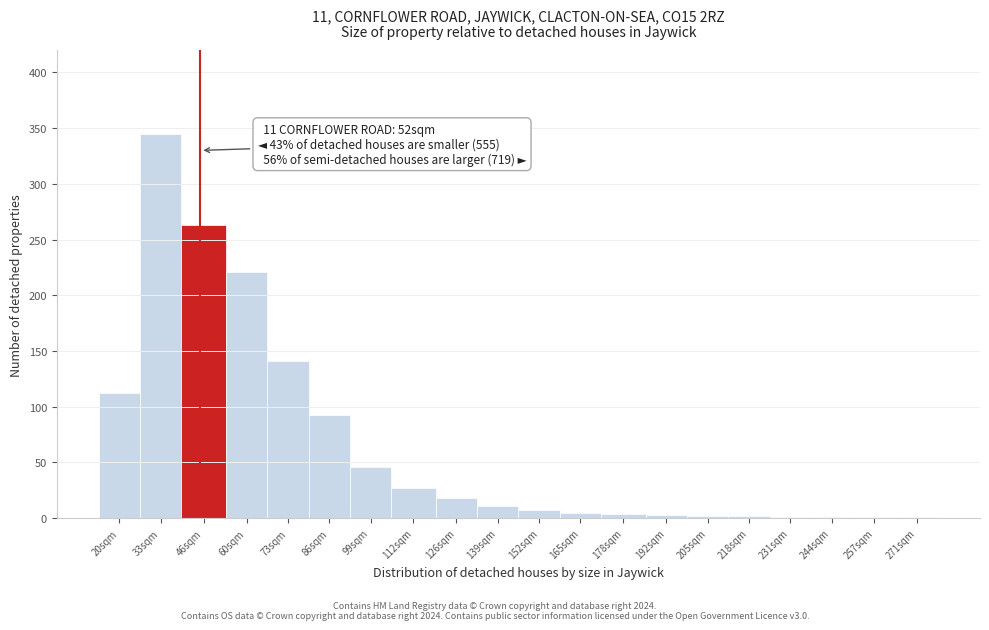

Between 126sqm and 99sqm, which is larger?

99sqm